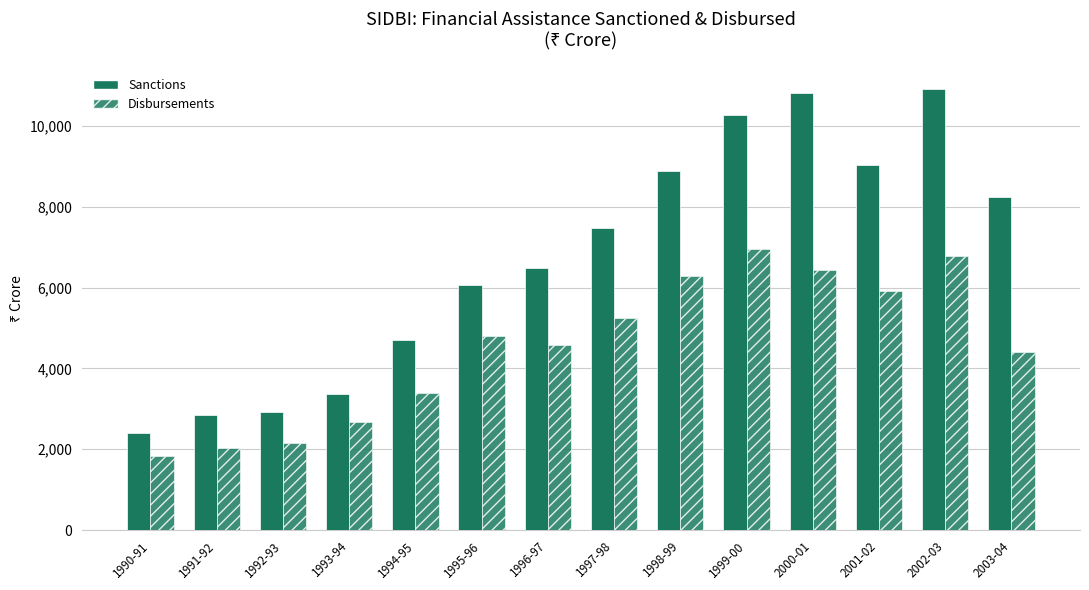

At how many categories does at least one series exceed 2326?

14